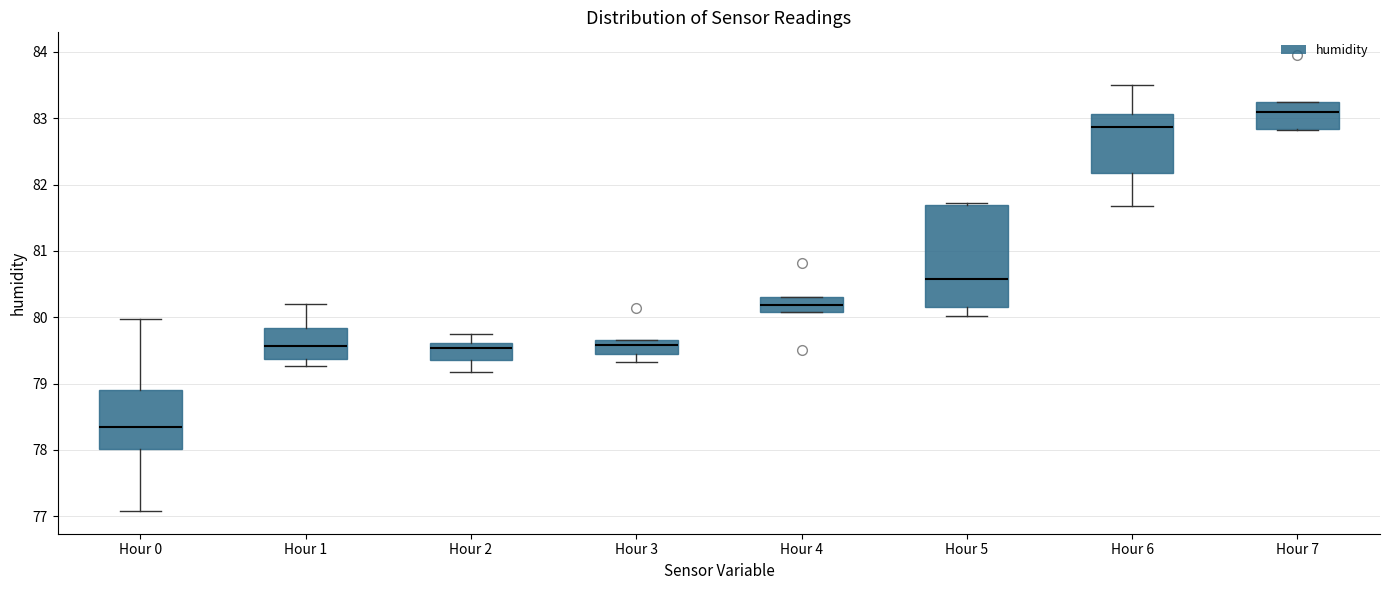

Comparing the boxes themselves (not the whiskers), which one is the tallest?

Hour 5